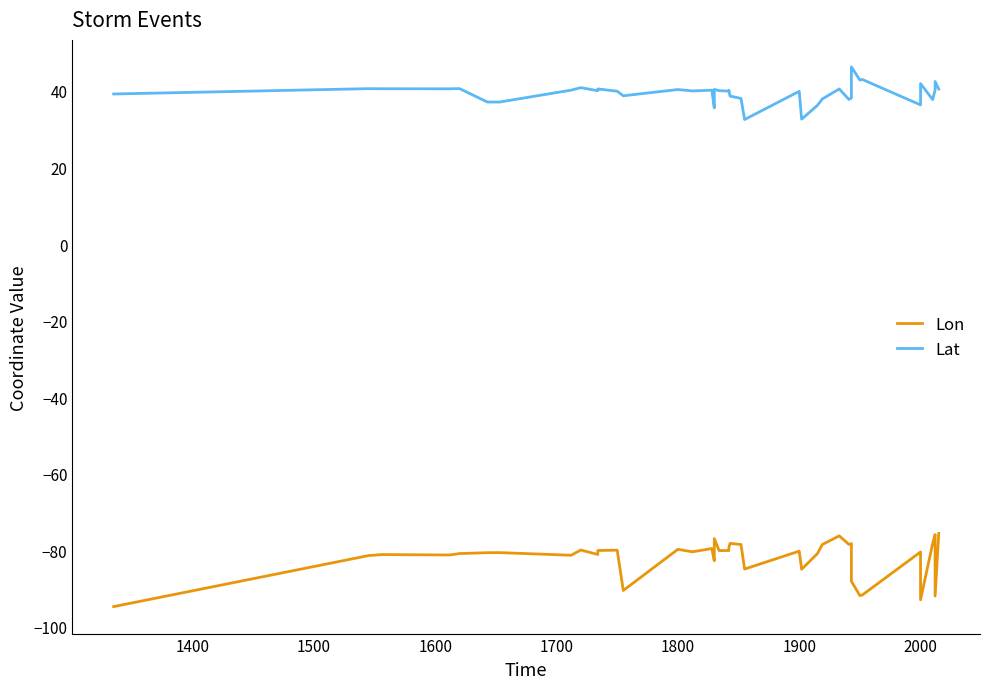

What is the minimum value for Lat?

32.5